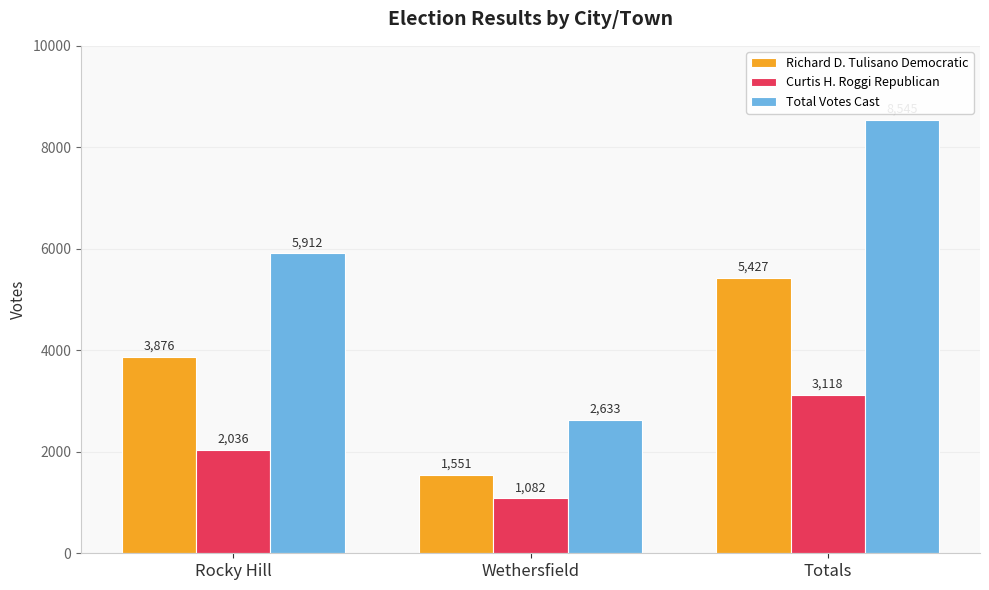

What is the sum of the Richard D. Tulisano Democratic values at Wethersfield and Totals?

6978